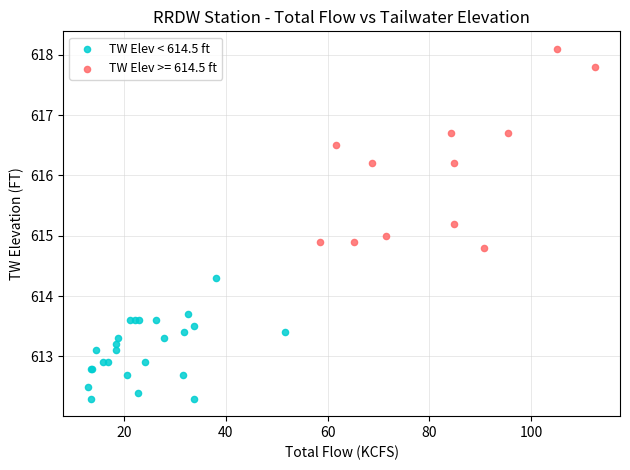

Which series has the largest Y range (max minus min)?

TW Elev >= 614.5 ft